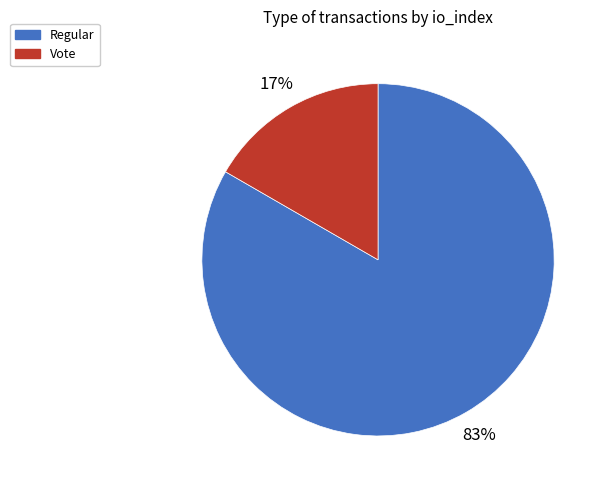

What is the smallest slice in the pie chart?

Vote